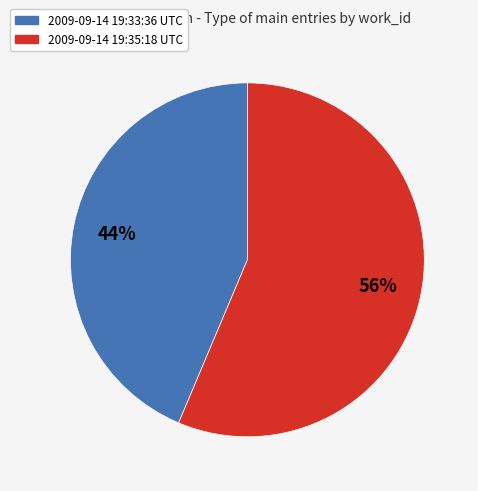

To the nearest percent, what portion does 2009-09-14 19:33:36 UTC represent?

44%